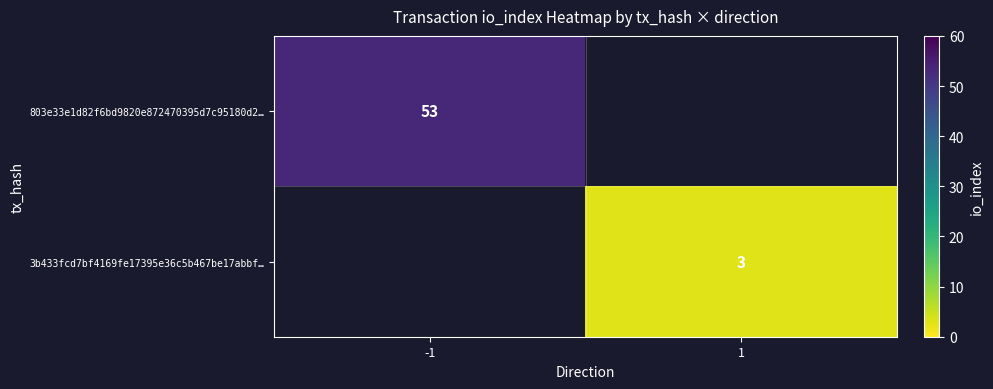

The 3b433fcd7bf4169fe17395e36c5b467be17abbf… series shows 2 at 1. True or false?

False